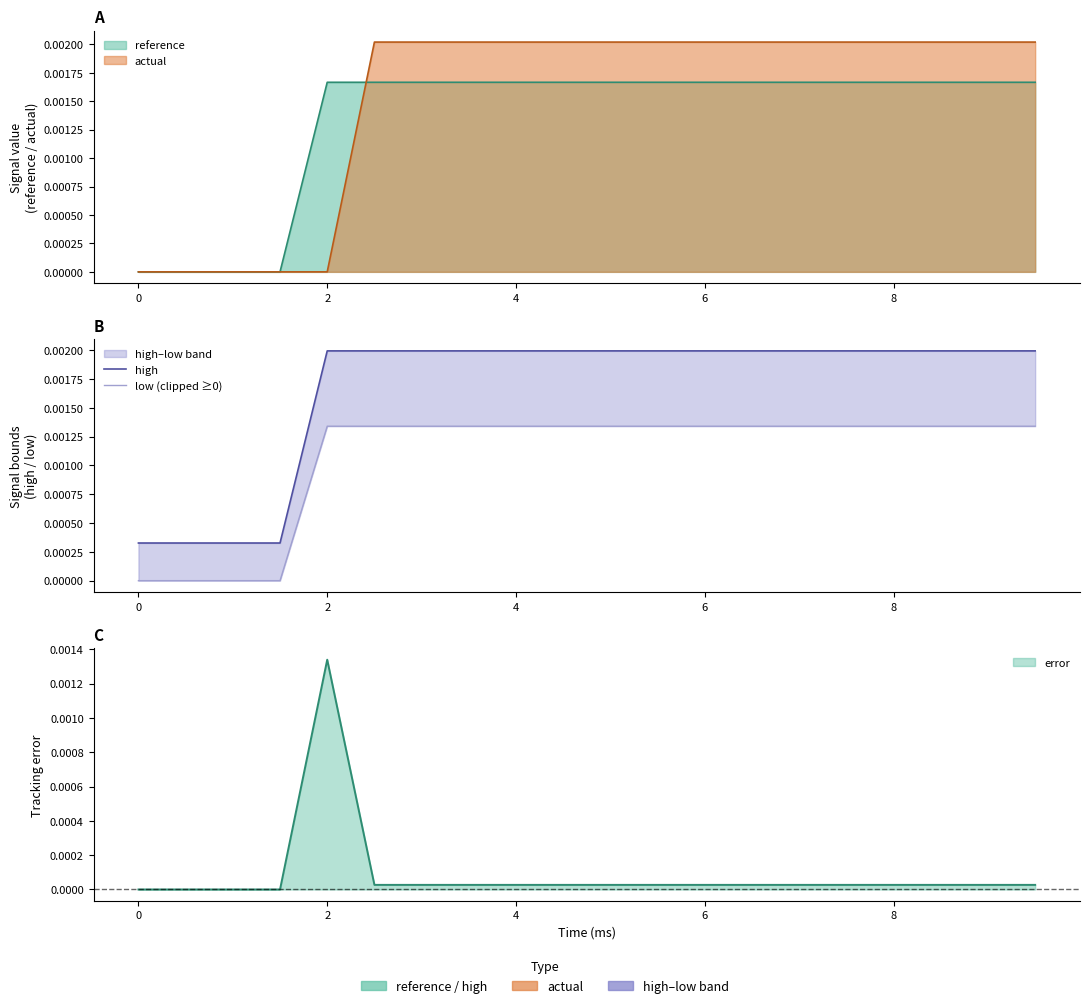

True or false: high and low (clipped ≥0) cross at least once.

False